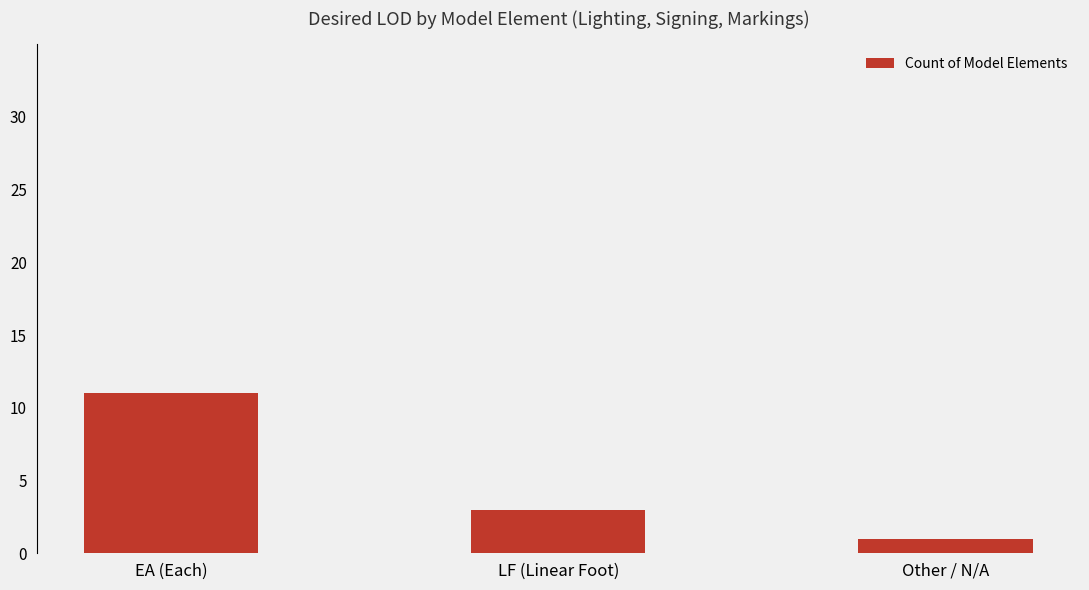

Rank the categories by value from highest to lowest.

EA (Each), LF (Linear Foot), Other / N/A